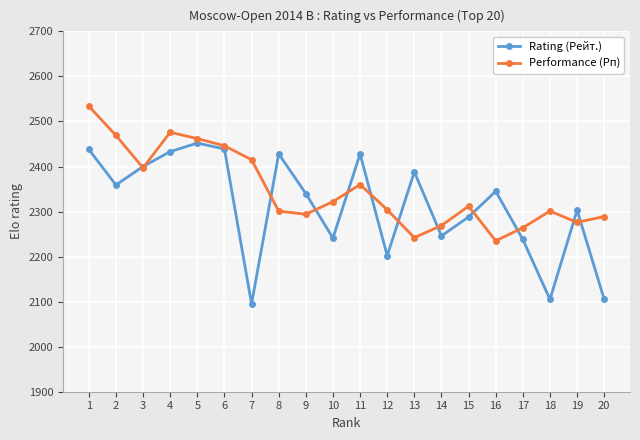

What is the value of the Rating (Рейт.) point at the 10th from the left?

2241